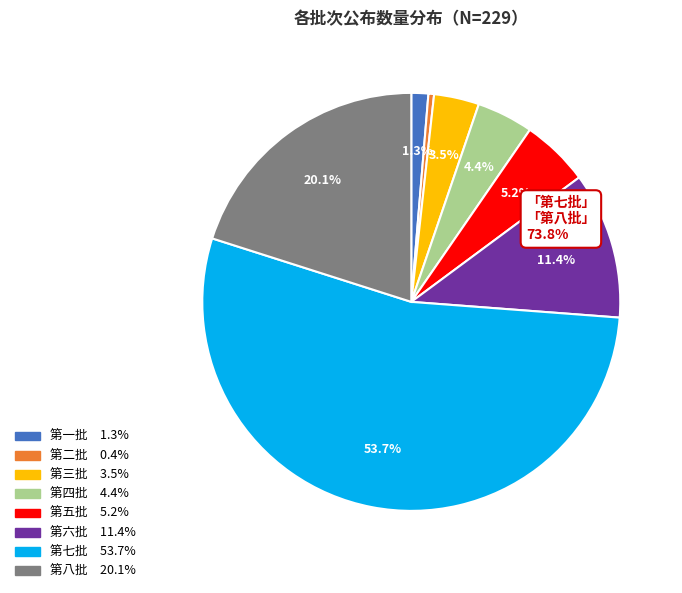

To the nearest percent, what portion does 第七批 represent?

54%